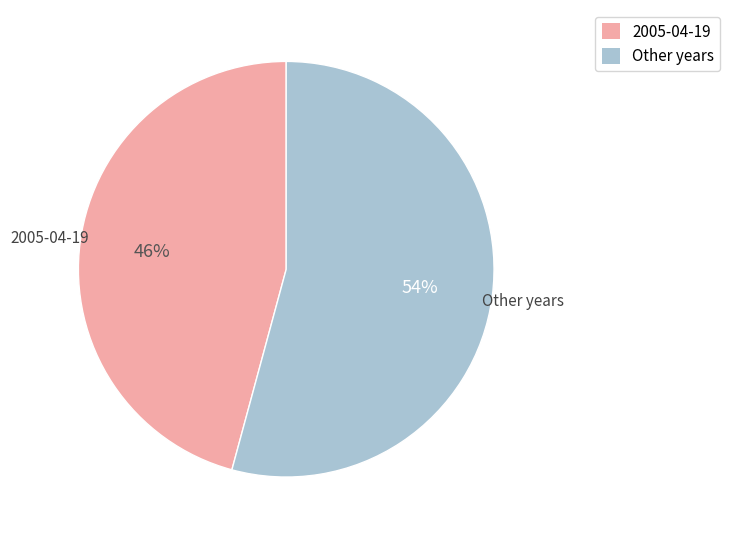

To the nearest percent, what is the average slice percentage?

50%